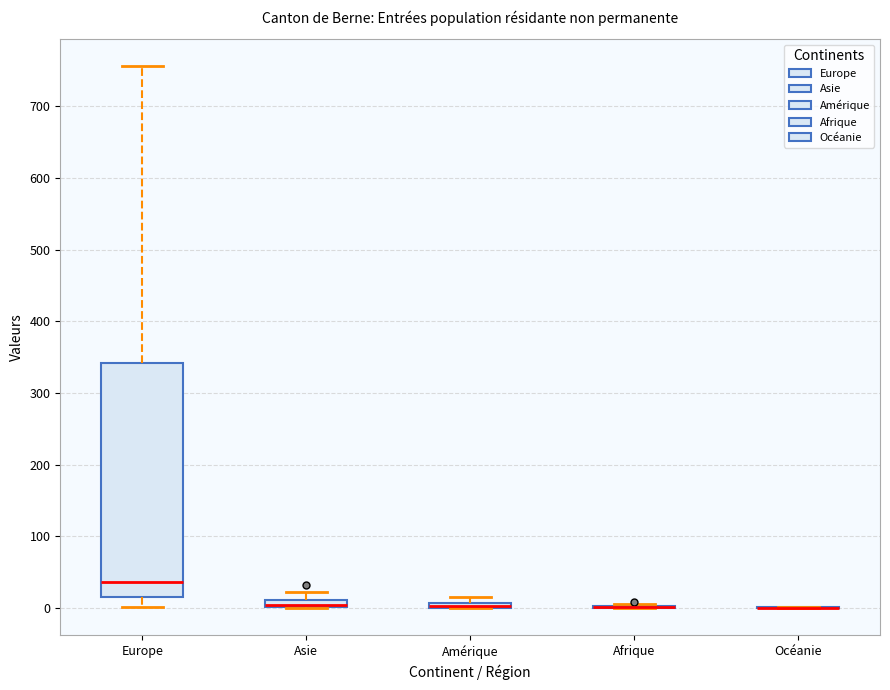

Which box is the tallest, from its lower edge to its upper edge?

Europe